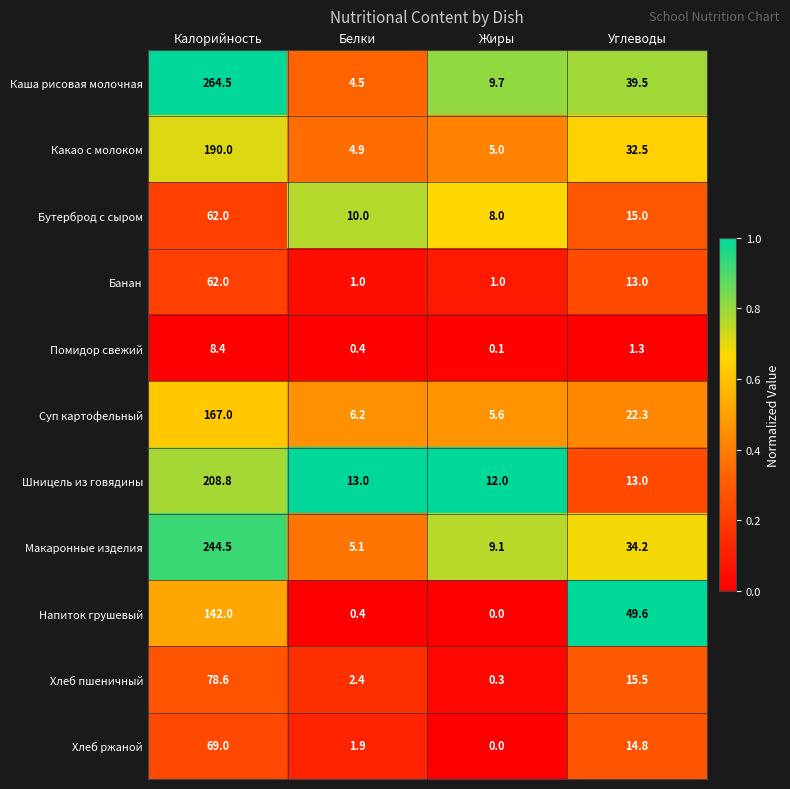

Which category has the lowest value across all series?

Жиры